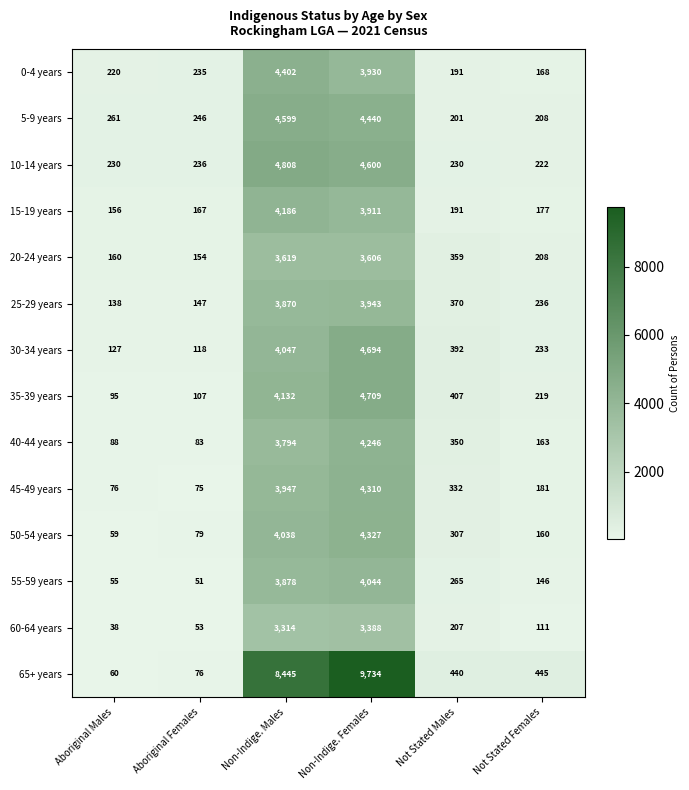

What is the maximum value shown in the chart?

9734